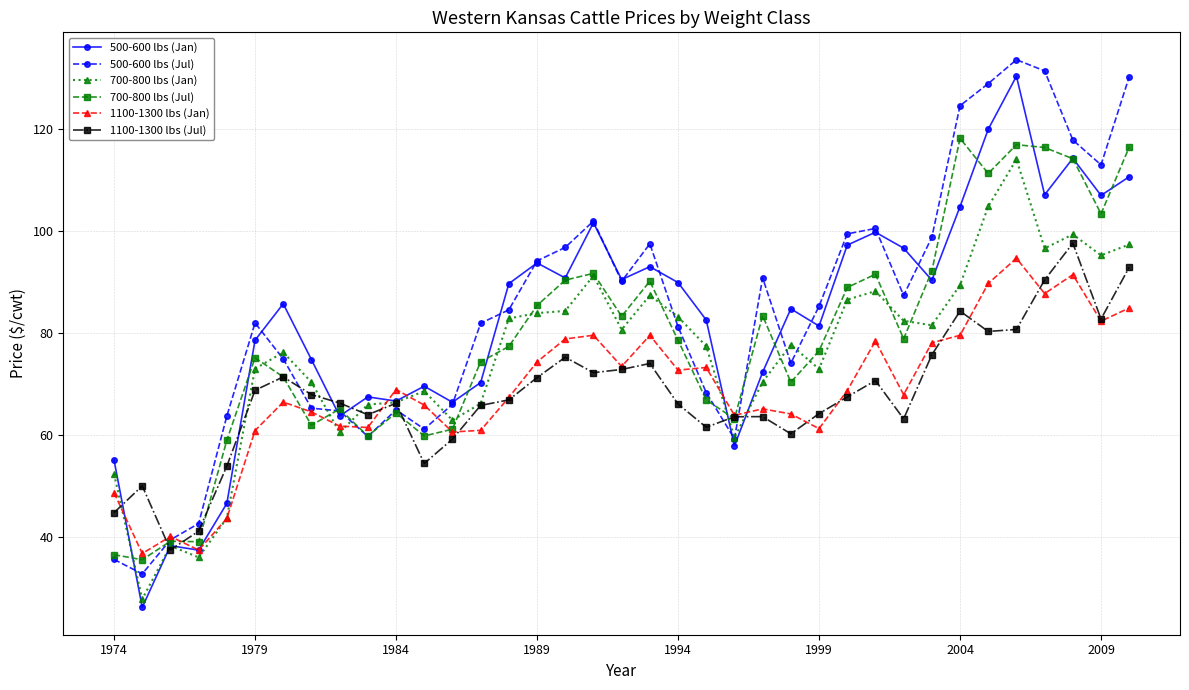

After their last crossing, which series has the higher values: 1100-1300 lbs (Jul) or 700-800 lbs (Jul)?

700-800 lbs (Jul)